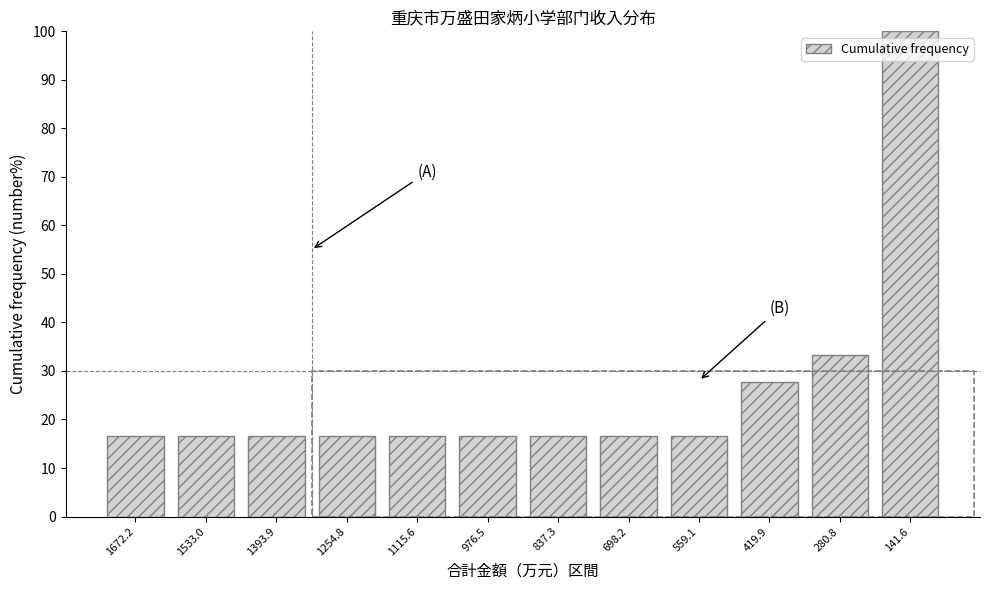

Reading right to left, extract all data points from this chart.

141.6=100.0	280.8=33.3	419.9=27.8	559.1=16.7	698.2=16.7	837.3=16.7	976.5=16.7	1115.6=16.7	1254.8=16.7	1393.9=16.7	1533.0=16.7	1672.2=16.7